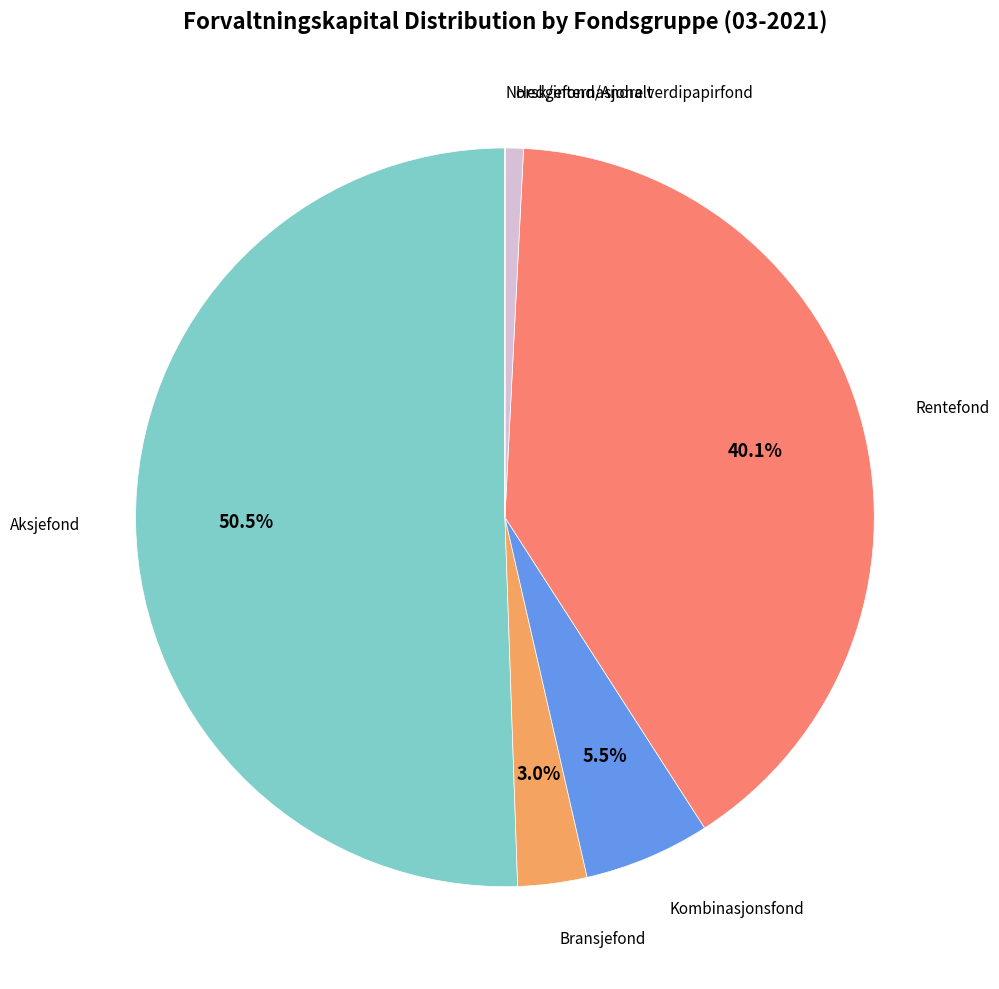

Is there a majority slice in this chart?

Yes